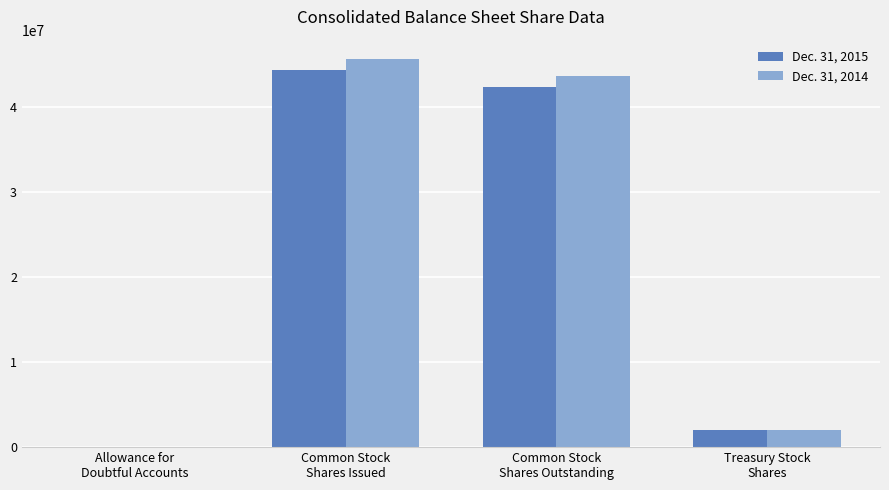

What are all the series names shown in the legend?

Dec. 31, 2015, Dec. 31, 2014